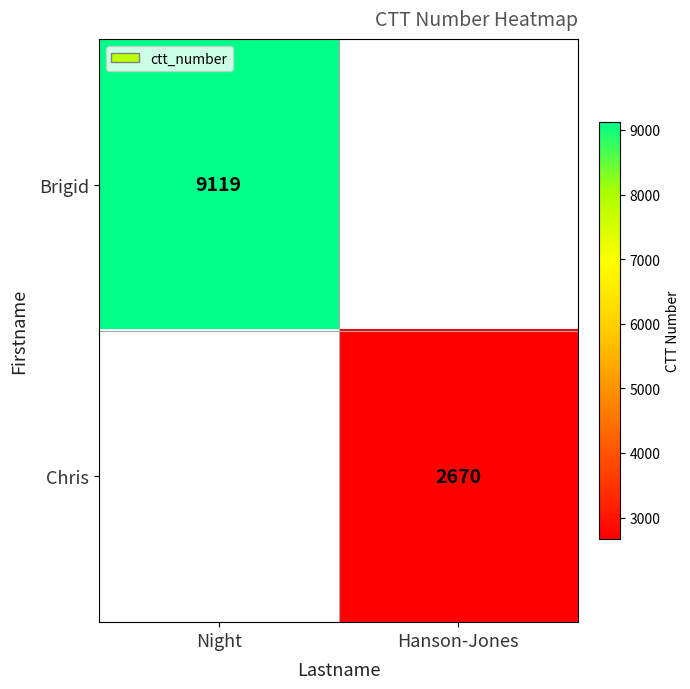

Which label corresponds to the largest value in the chart?

Night